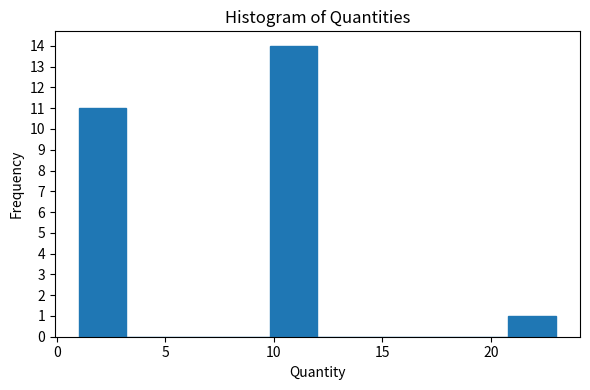

Reading left to right, transcribe this chart: for each bar, give the range it covers on the x-axis and its height. Neither the bar edges nor the heights are printed on the chart, so give them approximately, as read against the axes.

1.0 to 3.2: 11
3.2 to 5.4: 0
5.4 to 7.6: 0
7.6 to 9.8: 0
9.8 to 12.0: 14
12.0 to 14.2: 0
14.2 to 16.4: 0
16.4 to 18.6: 0
18.6 to 20.8: 0
20.8 to 23.0: 1